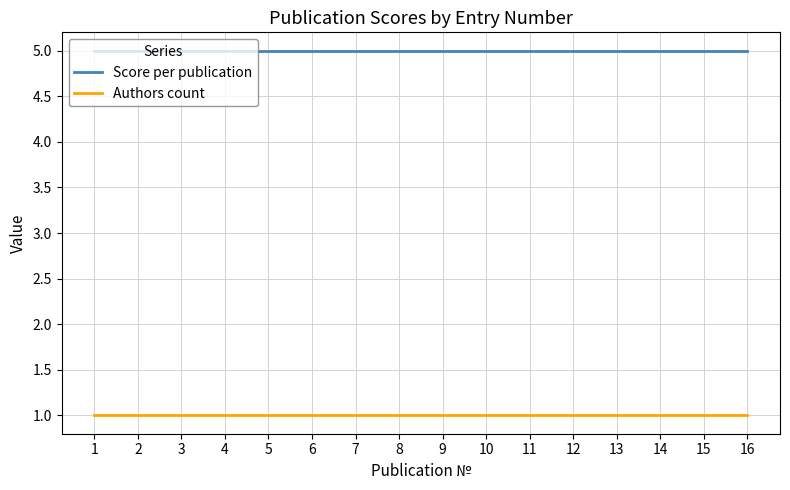

What is the spread (max minus min) of values at 4?

4